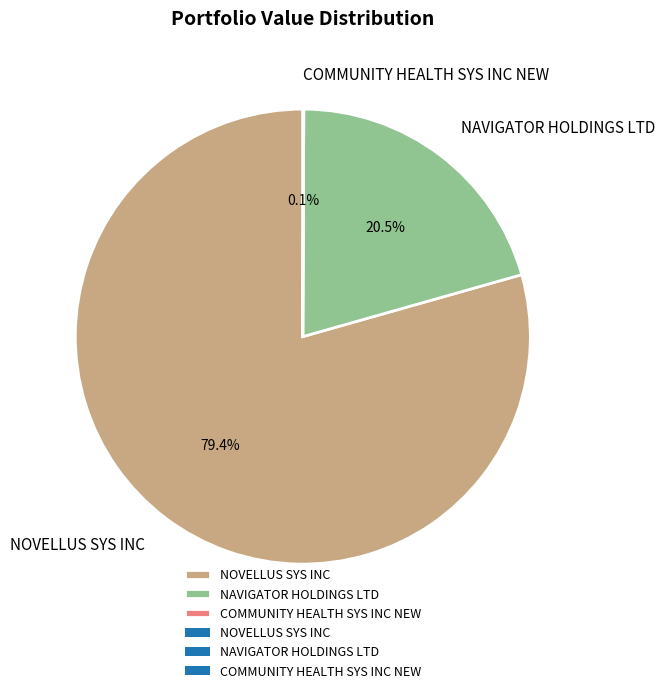

Does any single category account for the majority?

Yes